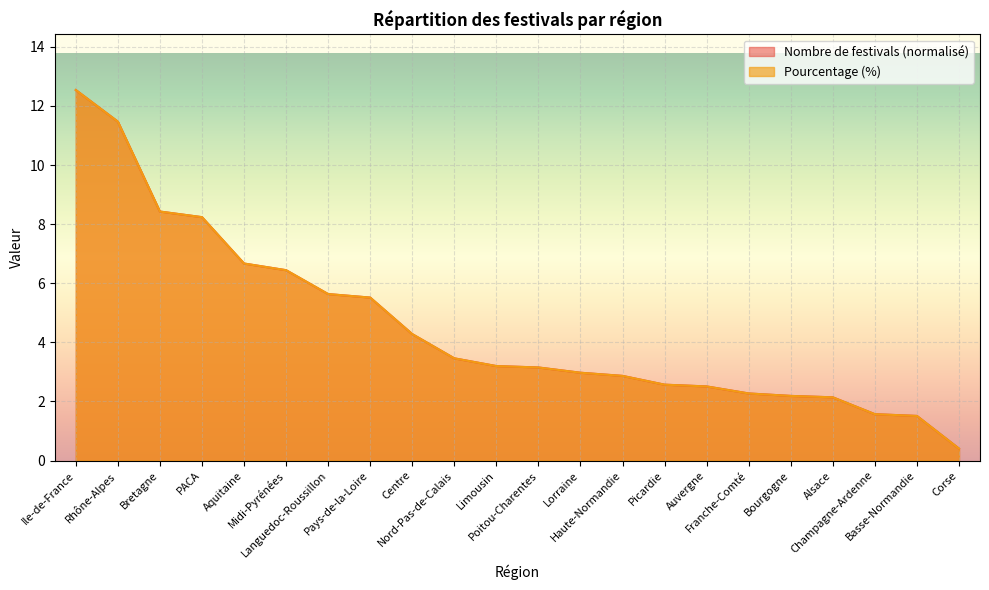

True or false: Pourcentage (%) and Nombre de festivals intersect in this chart.

False